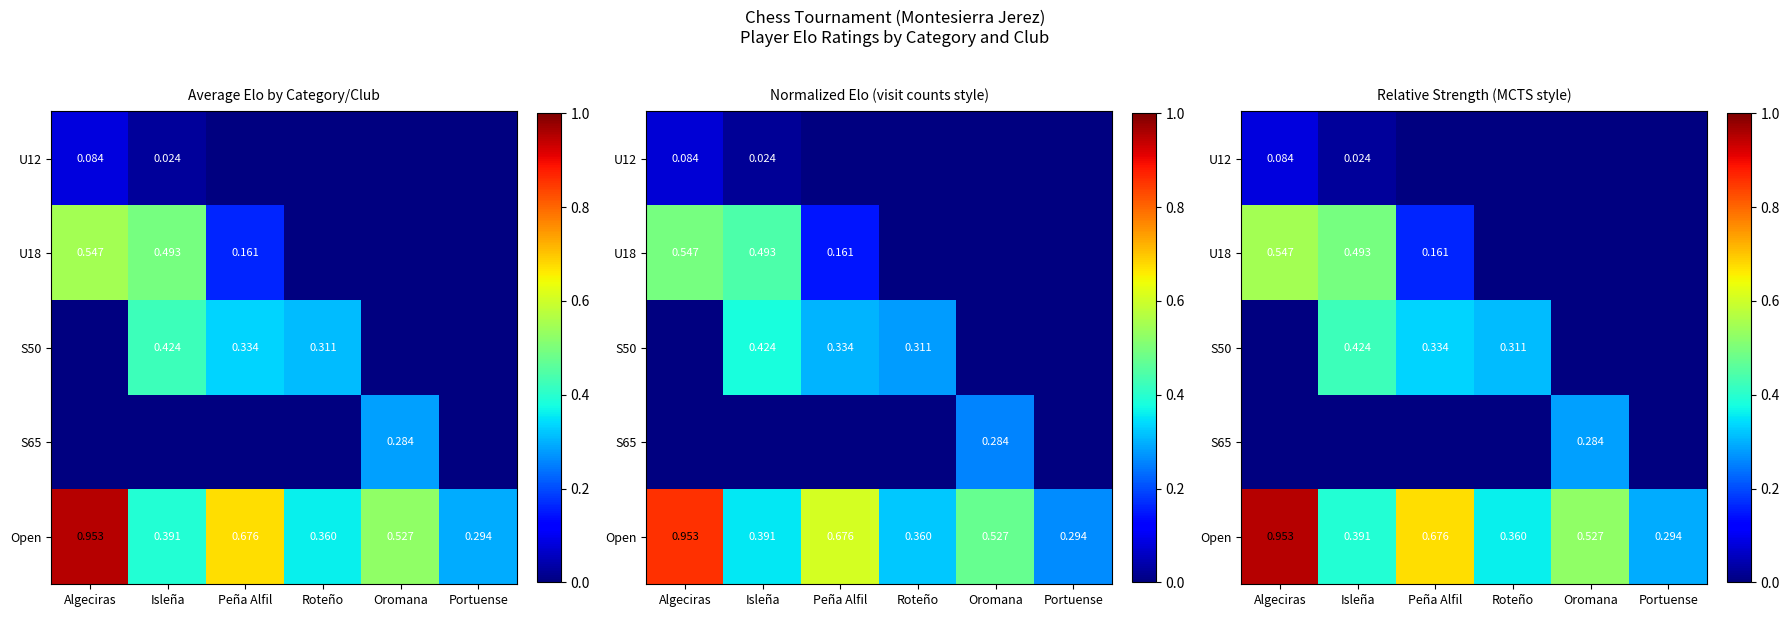

The Open series shows 0.3 at Algeciras. True or false?

False